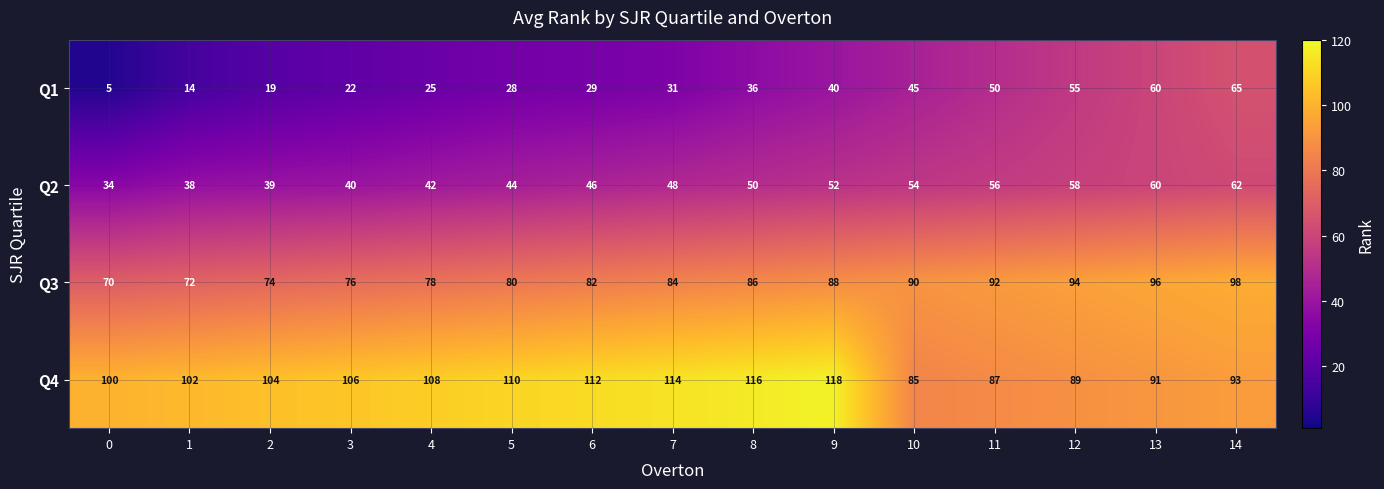

List the labels in order of Q3 value, largest first.

14, 13, 12, 11, 10, 9, 8, 7, 6, 5, 4, 3, 2, 1, 0